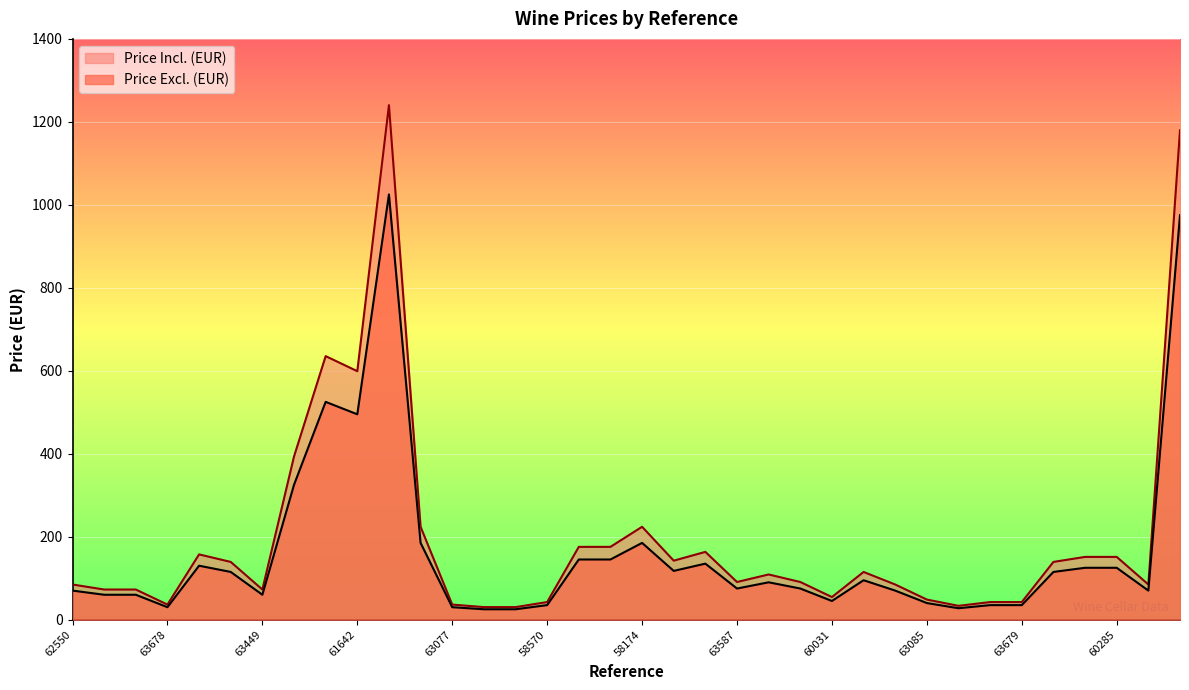

True or false: Price Incl. (EUR) has a value of 24.1 at 63085.

False